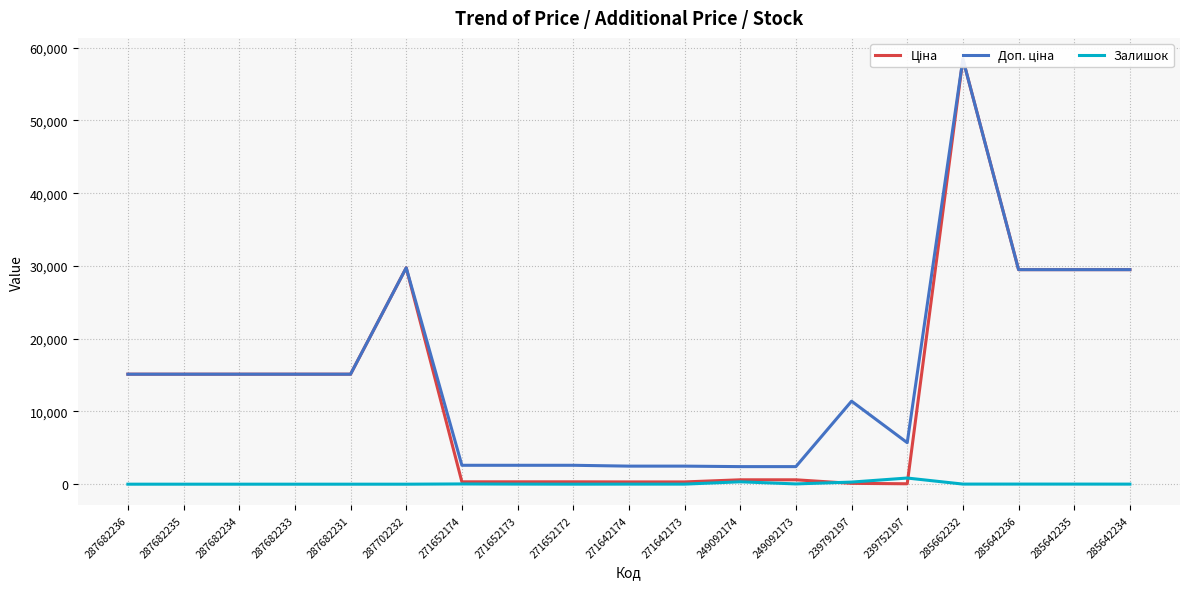

Does the chart have visible grid lines?

Yes